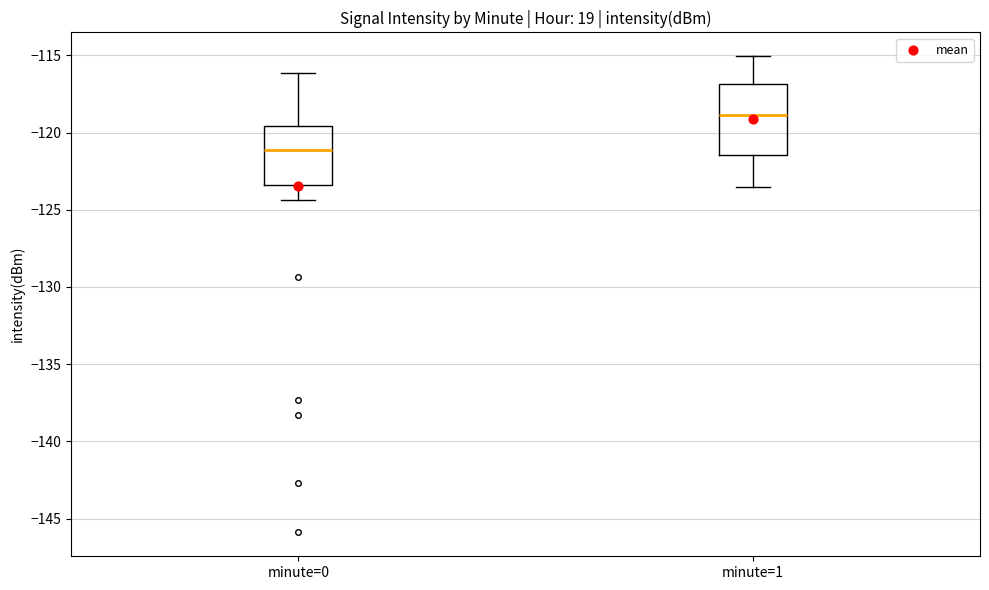

Where is the lower edge of the box for minute=0 on the y-axis? The values are not printed on the chart, so give them approximately, as read against the axis.

-123.5